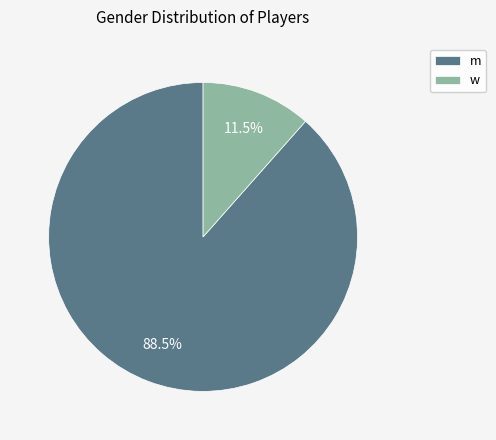

What percentage is NOT represented by w?

88.5%